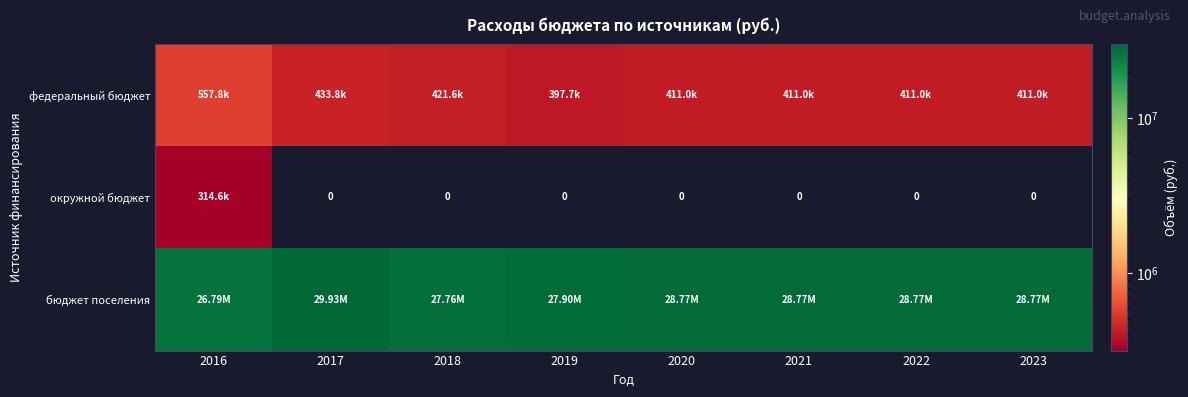

What is the difference between the maximum and second lowest values in the федеральный бюджет series?

146800.0